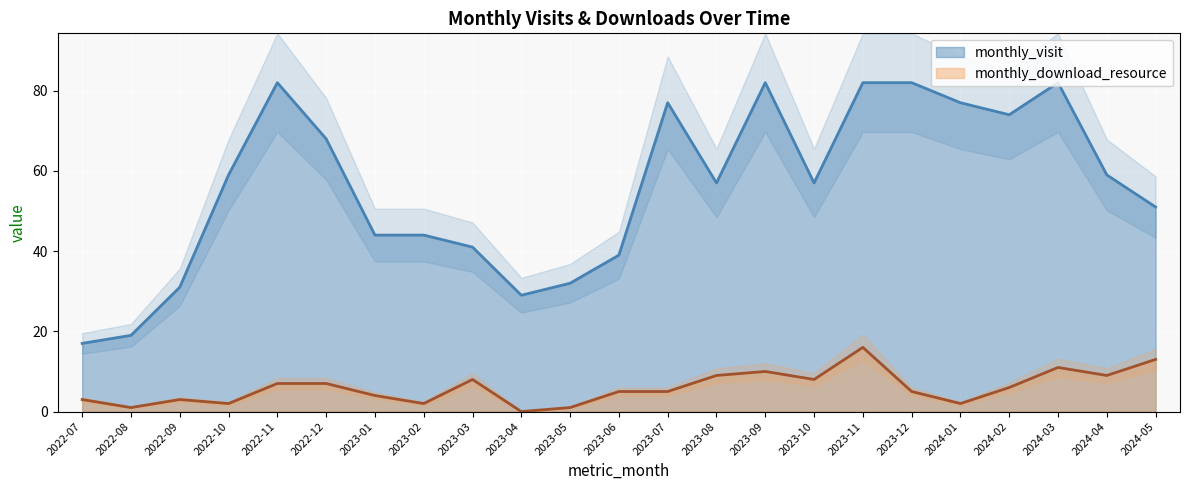

Rank the series by their maximum value, from highest to lowest.

monthly_visit, monthly_download_resource